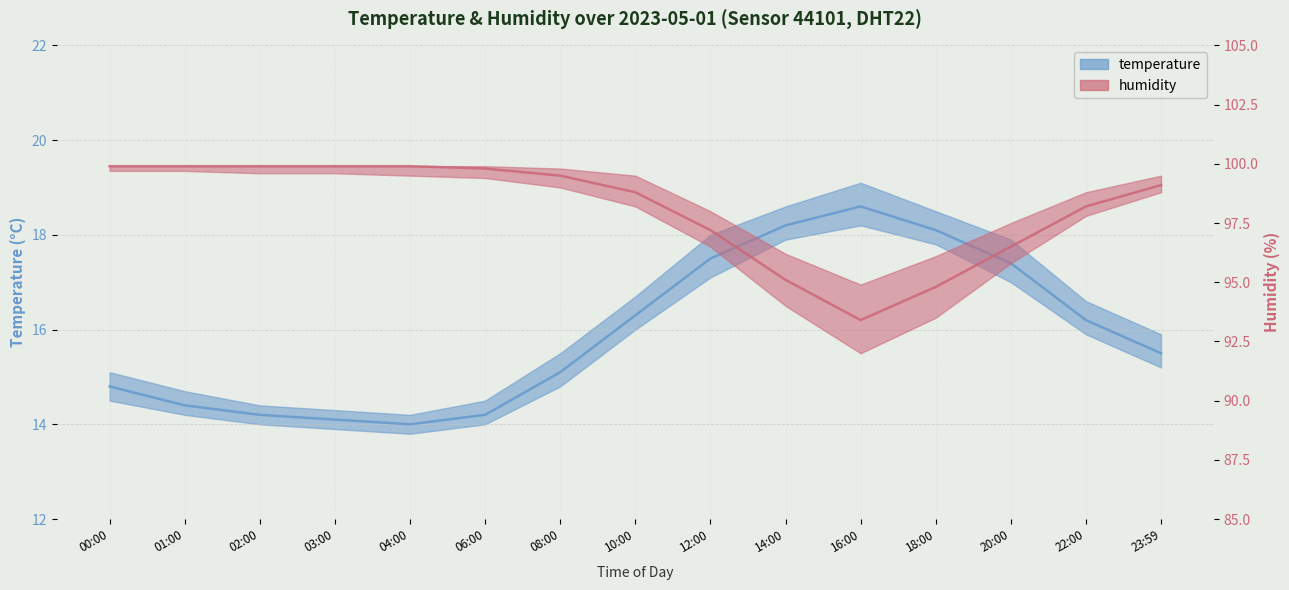

What is the label of the 14th point from the right?

01:00